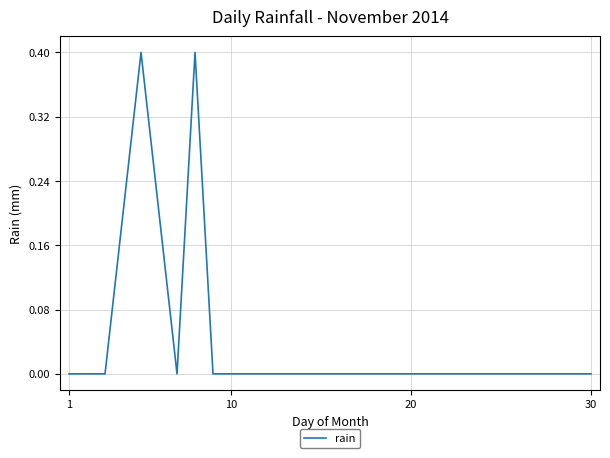

What is the maximum value shown in the chart?

0.4